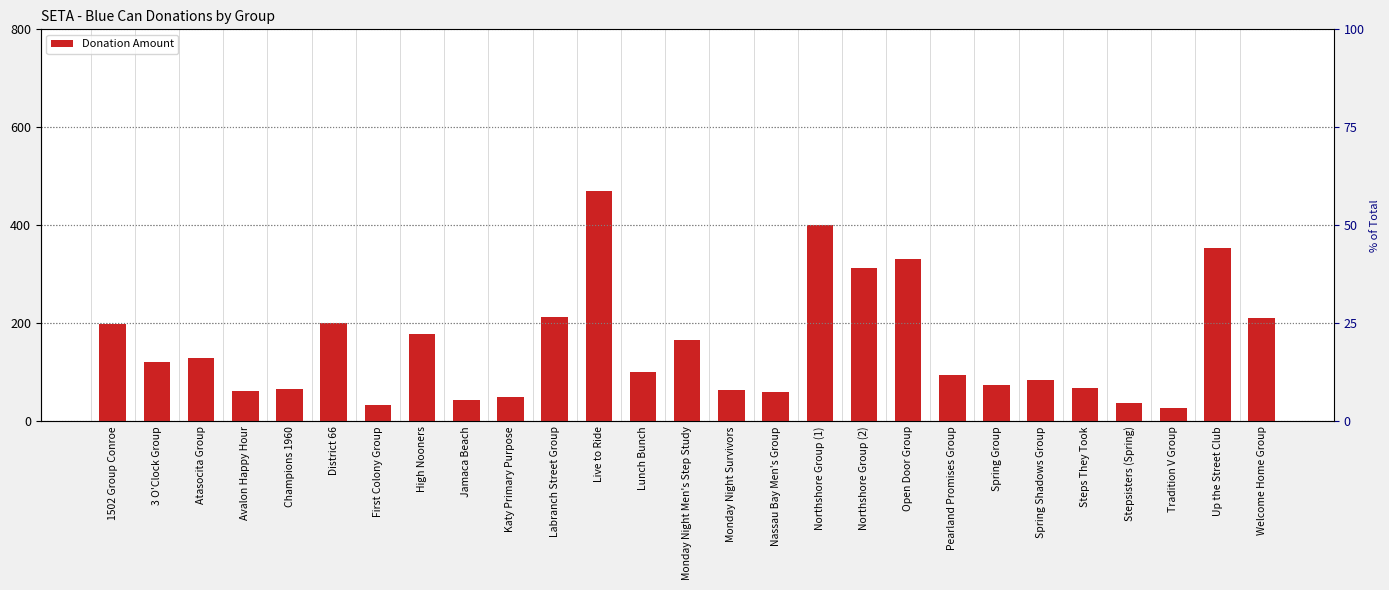

What is the ratio of the value at Champions 1960 to the value at Lunch Bunch?

0.7